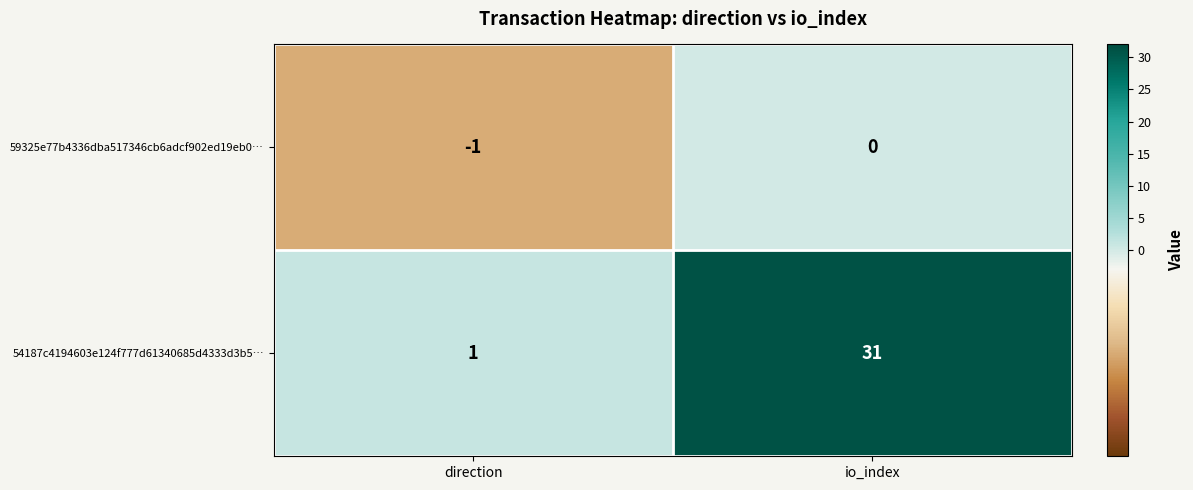

What is the average value of the 54187c4194603e124f777d61340685d4333d3b5… series?

16